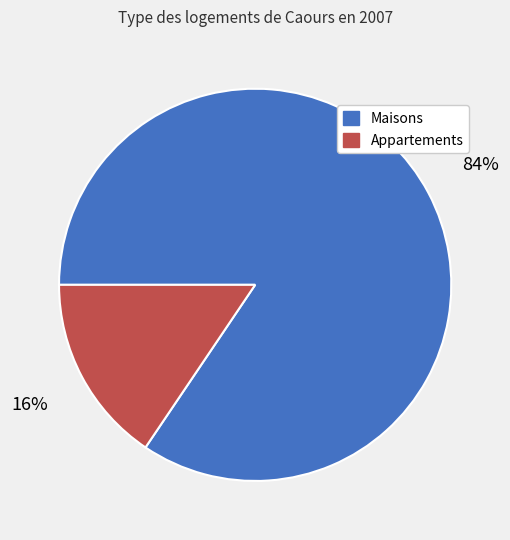

Is there any slice that represents more than half of the pie?

Yes